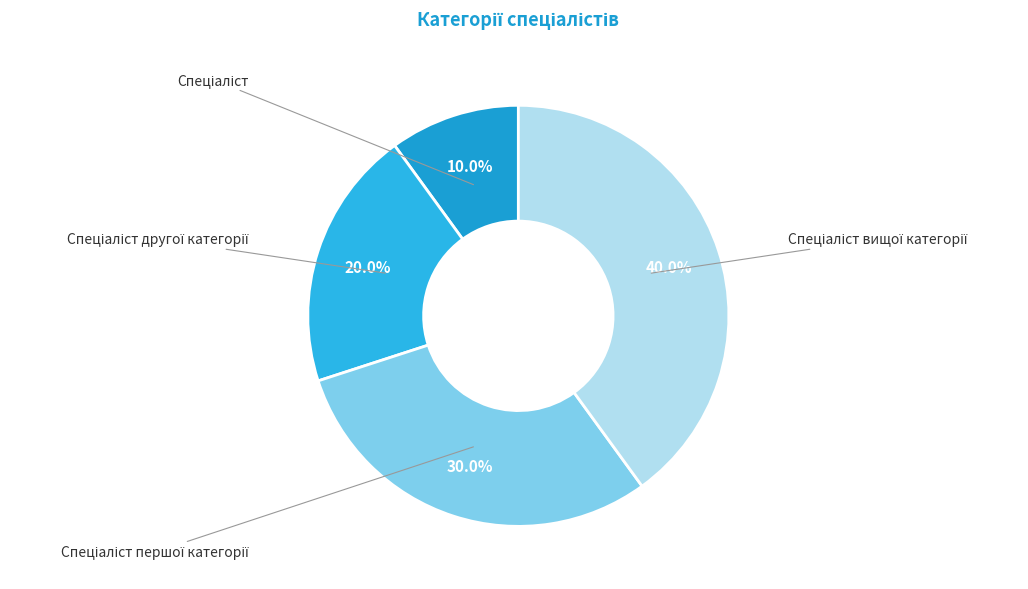

To the nearest percent, what is the difference between the Спеціаліст першої категорії and Спеціаліст вищої категорії slice percentages?

10%